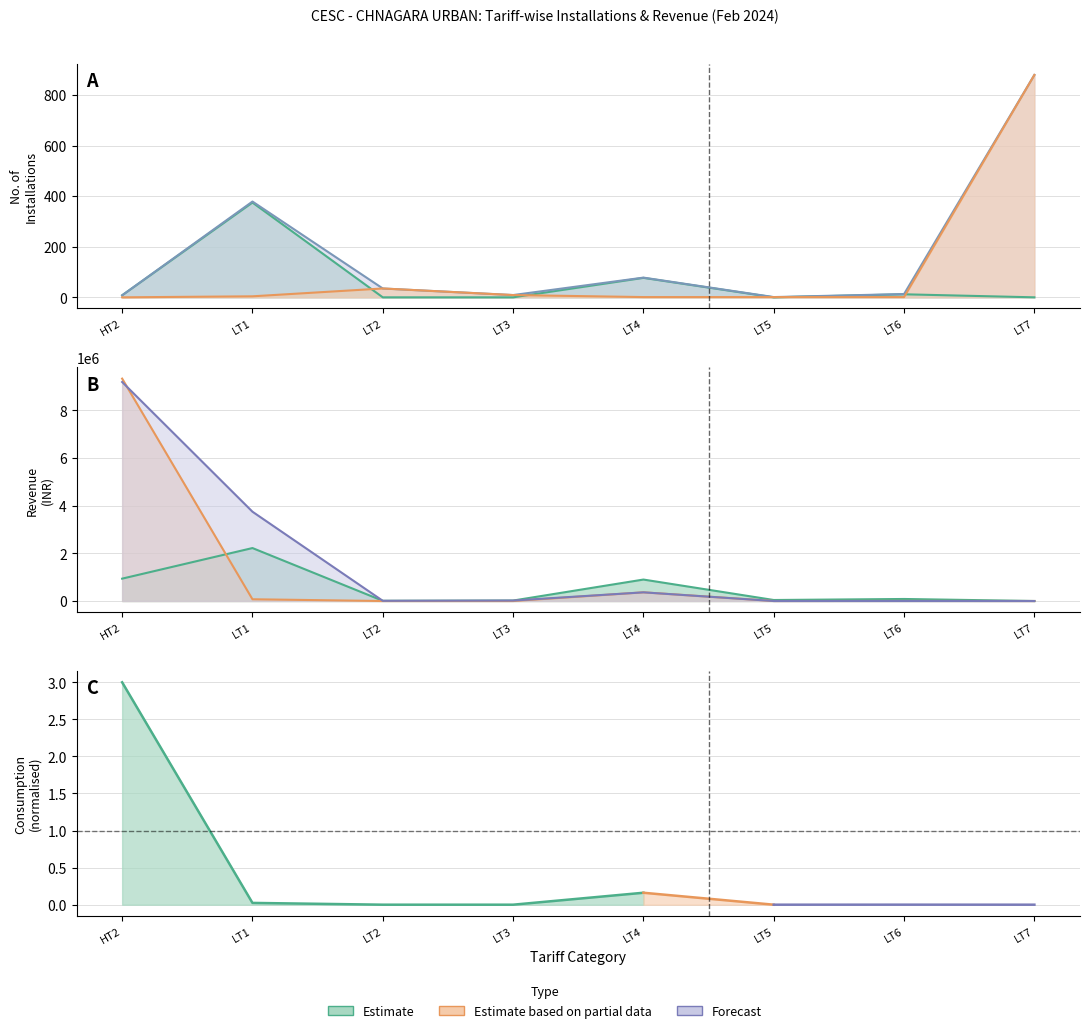

Is it true that Active Installations equals -240 at LT5?

False